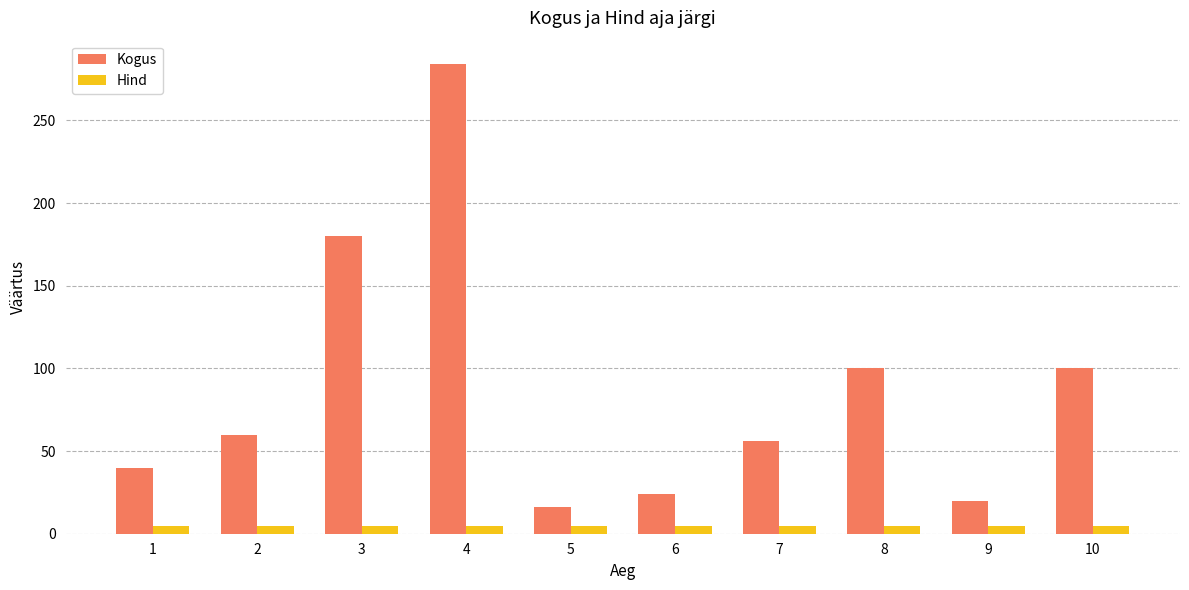

What is the smallest value displayed?

4.8